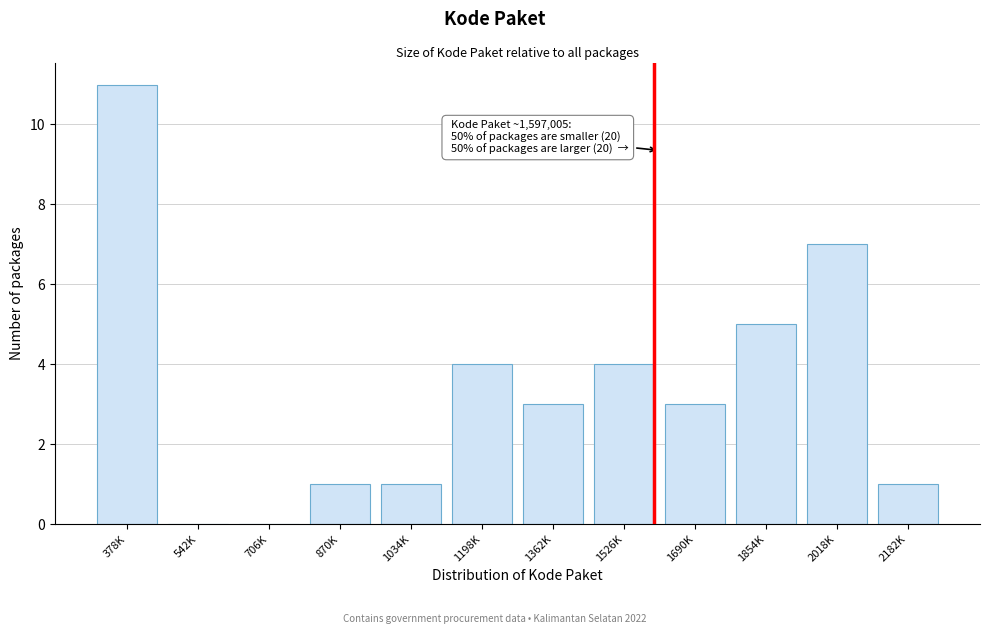

Reading left to right, transcribe all the data shown in this chart.

378K=11	542K=0	706K=0	870K=1	1034K=1	1198K=4	1362K=3	1526K=4	1690K=3	1854K=5	2018K=7	2182K=1